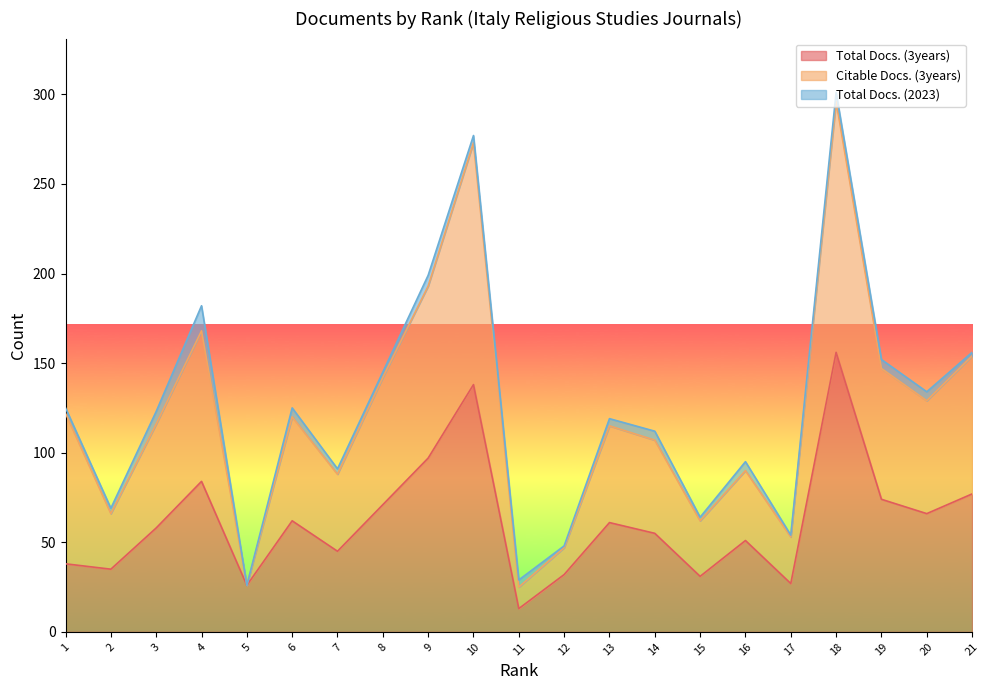

Does the chart have visible grid lines?

No